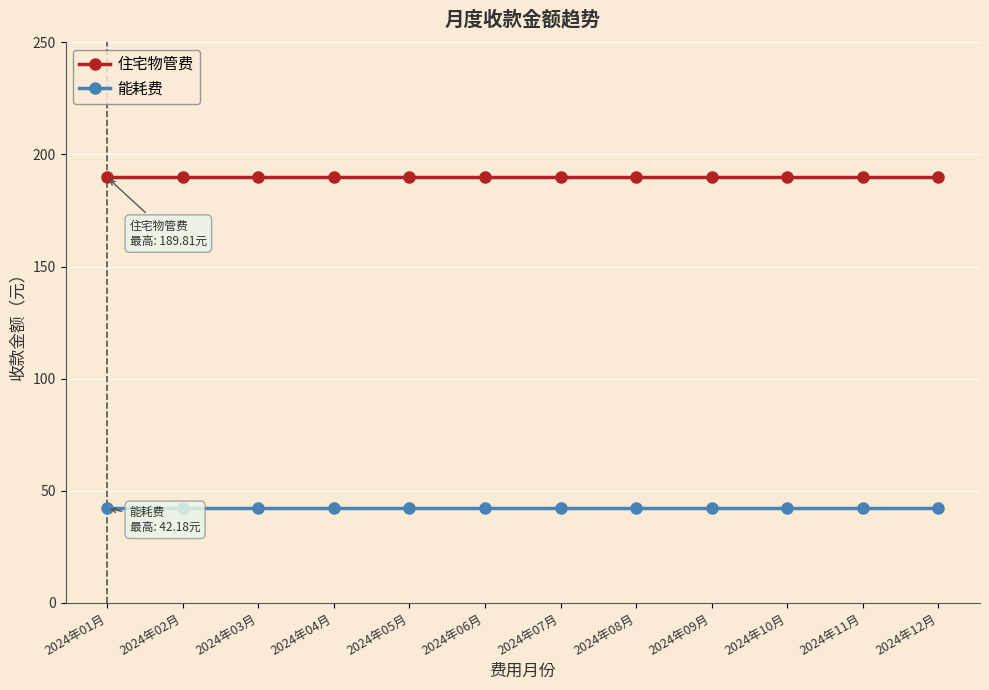

Rank the series by their average value, from lowest to highest.

能耗费, 住宅物管费